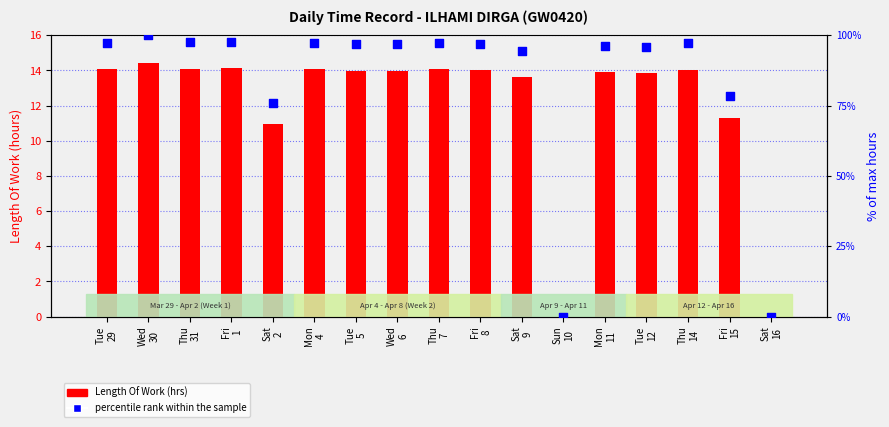

Which series contains the lowest Y value?

Length Of Work (hrs)